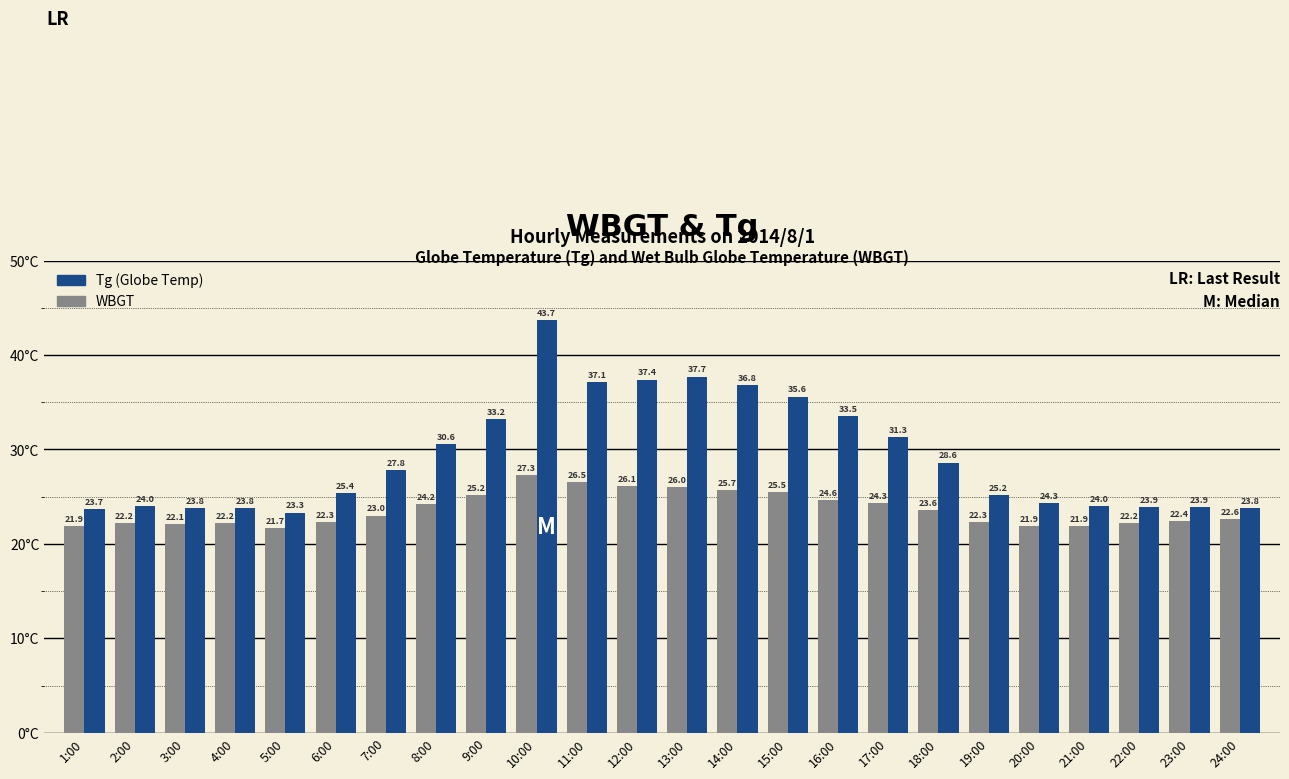

What position from the left is 6:00?

6